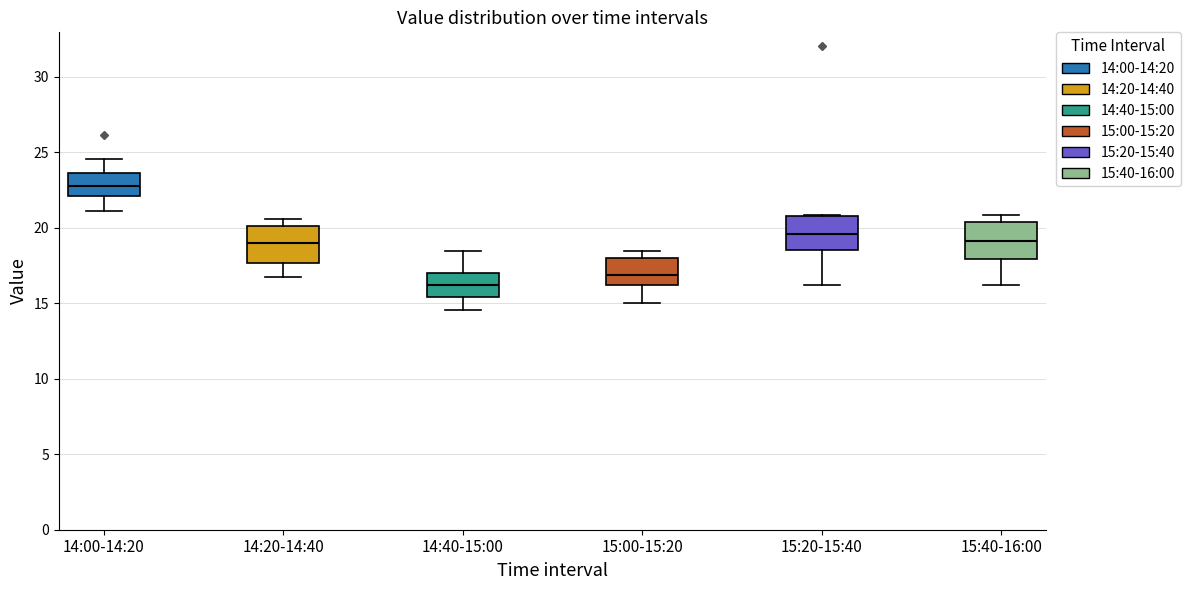

Where does the upper whisker of the box for 14:00-14:20 end on the y-axis? The values are not printed on the chart, so give them approximately, as read against the axis.

24.5